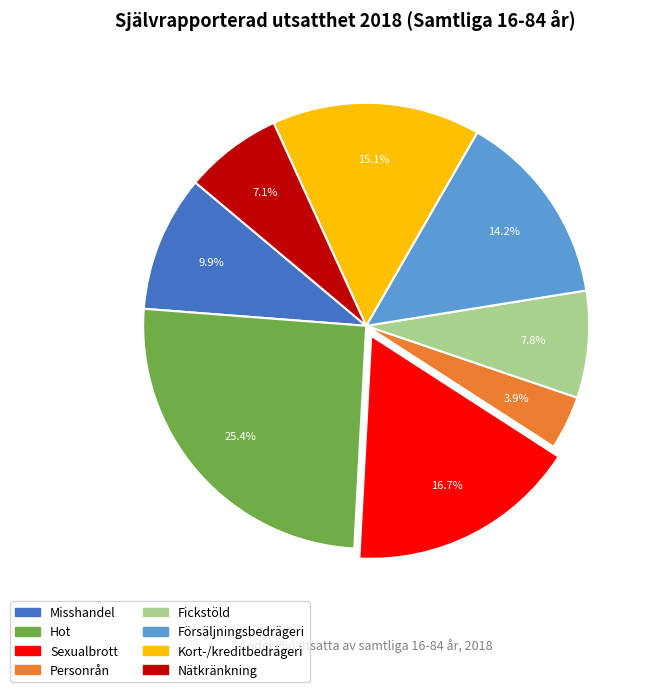

Approximately how many times larger is the value at Nätkränkning compared to Försäljningsbedrägeri?

0.5